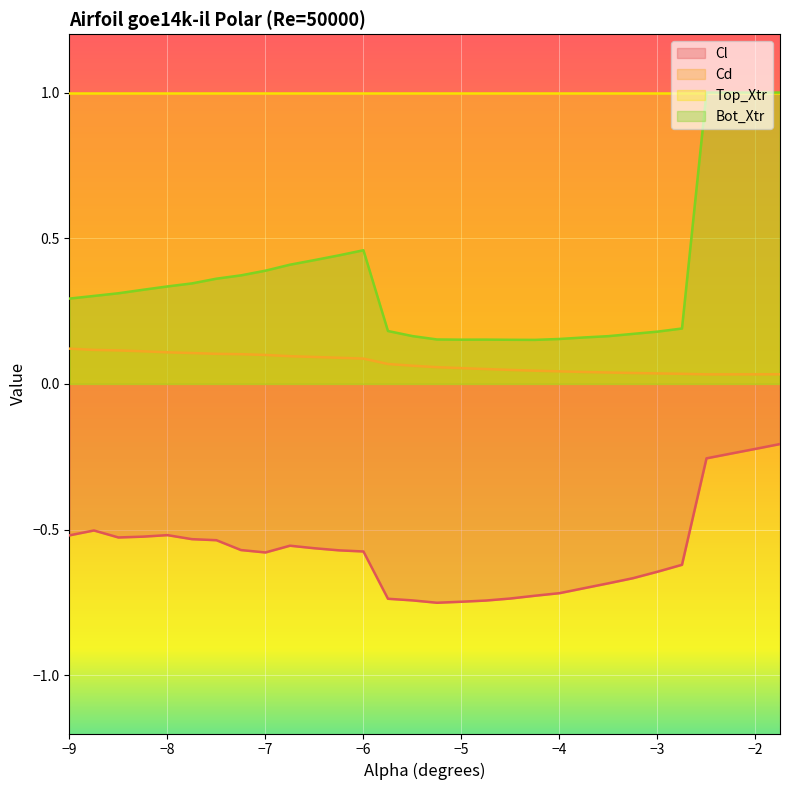

What is the label of the 23rd point from the left?

-3.5